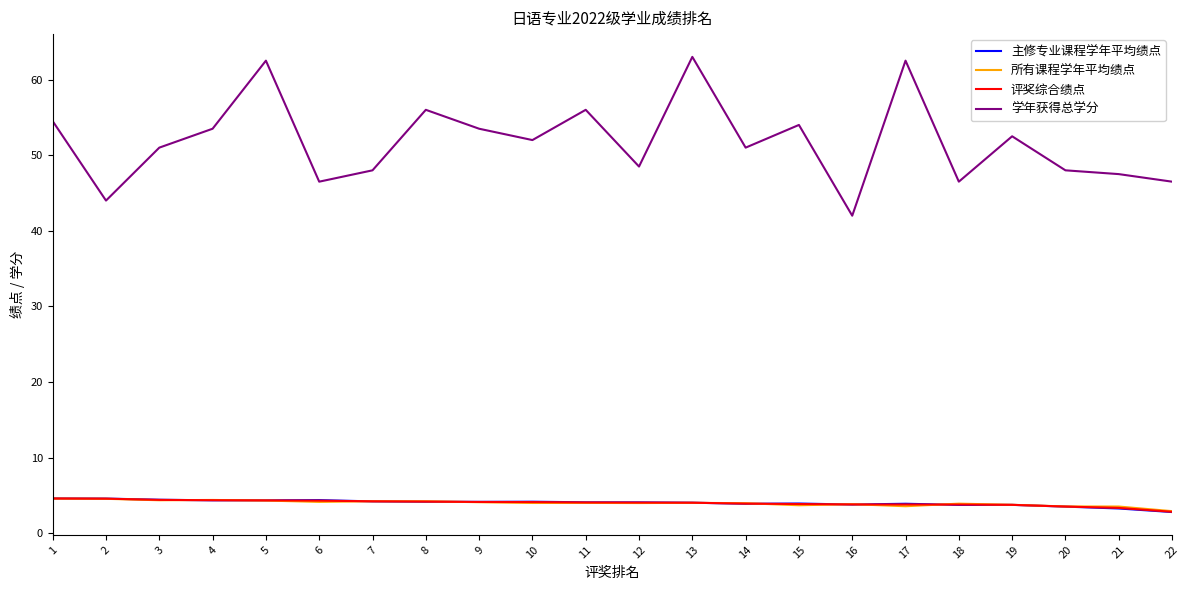

What is the difference between the second highest and second lowest values in the 学年获得总学分 series?

18.5